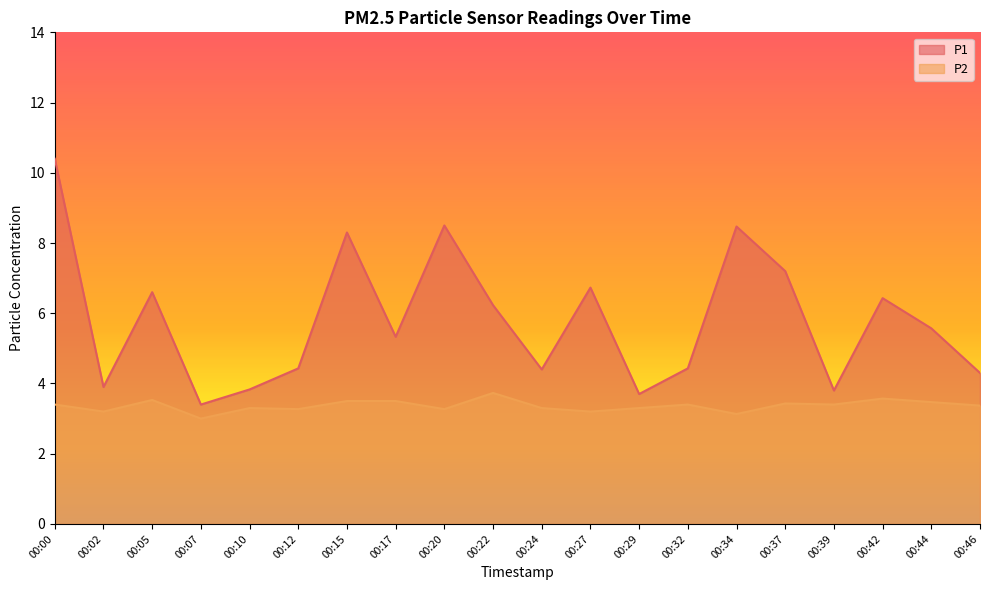

What is the difference between the second highest and minimum values in the P1 series?

5.1